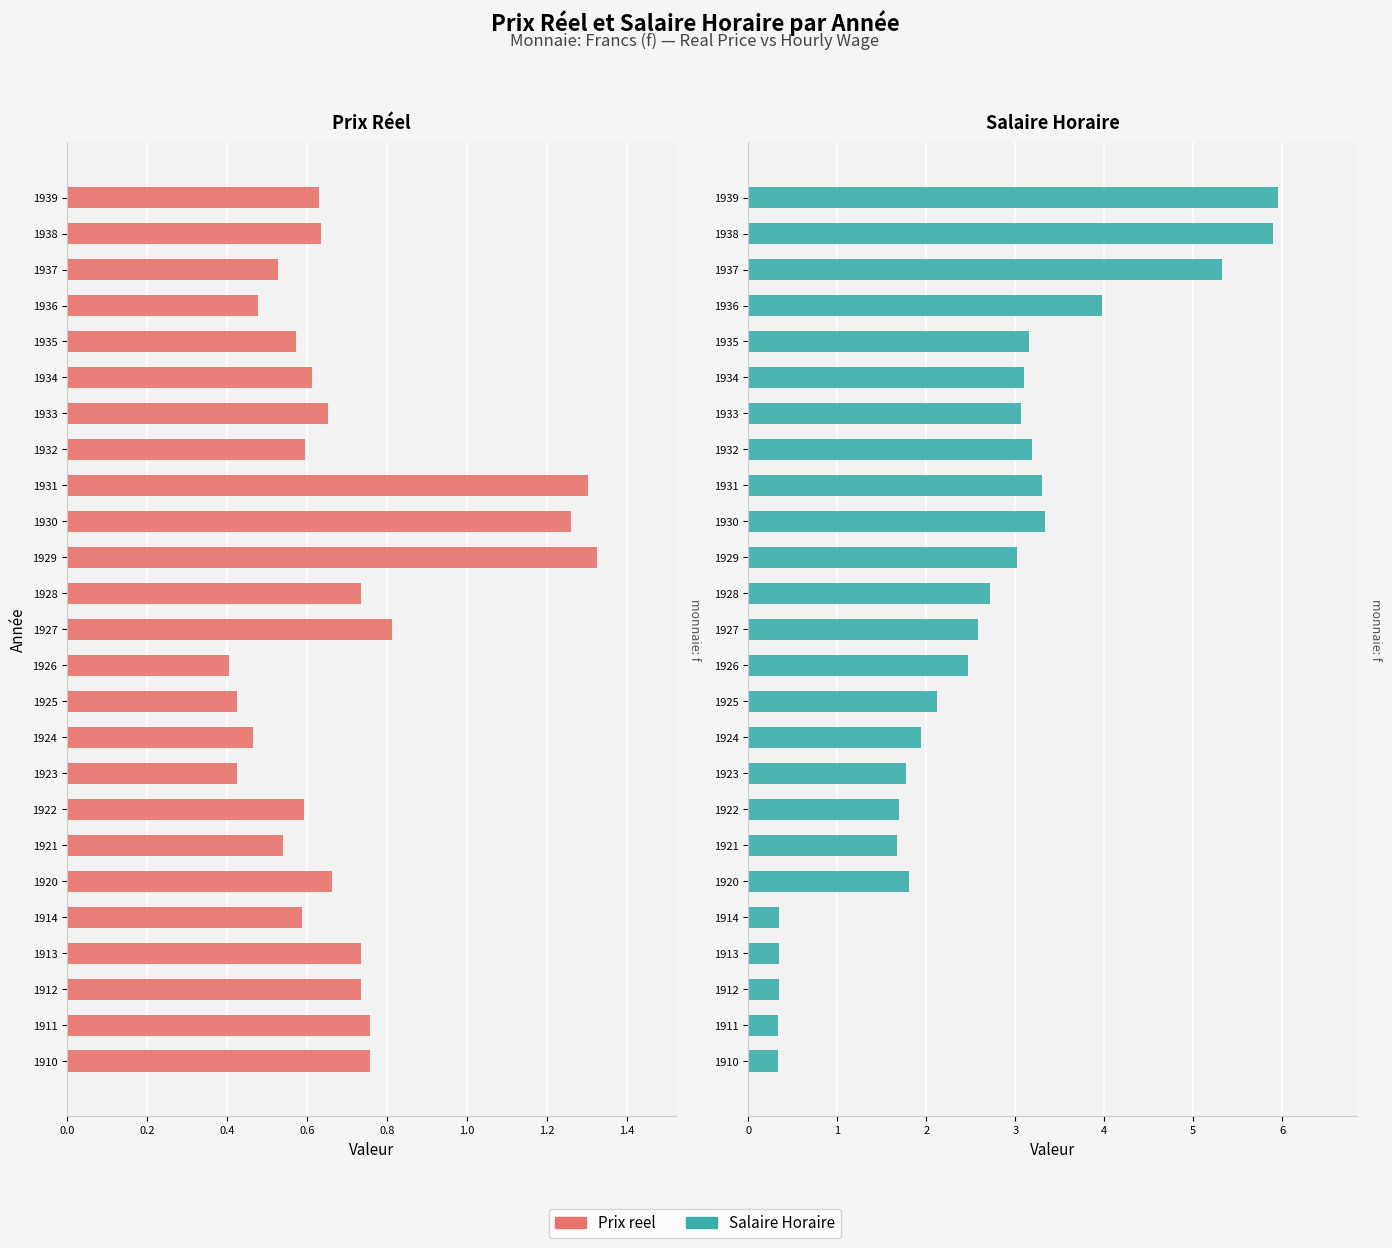

At 1914, list the series in order from largest to smallest.

Prix reel, Salaire Horaire